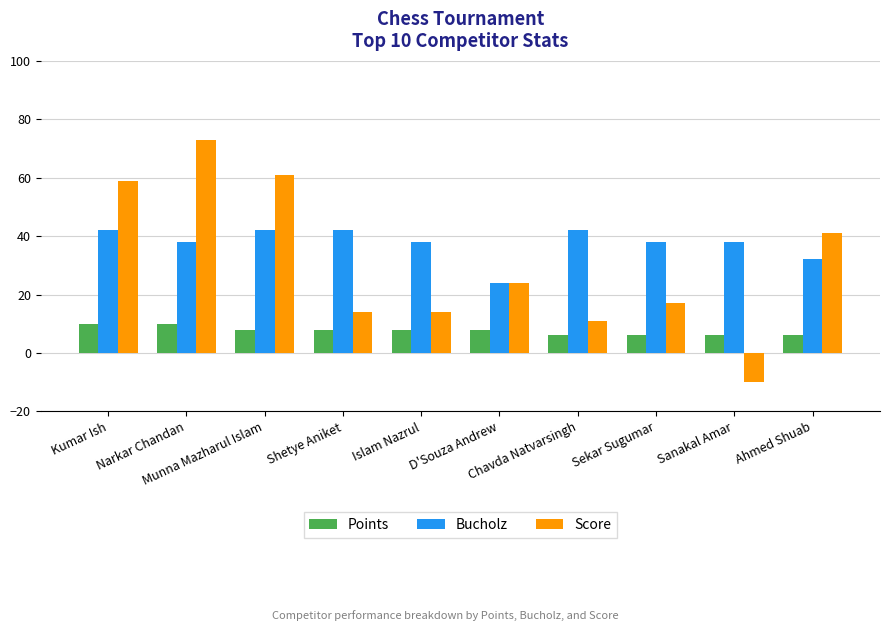

Read the Score value at Shetye Aniket, to the nearest 10.

10